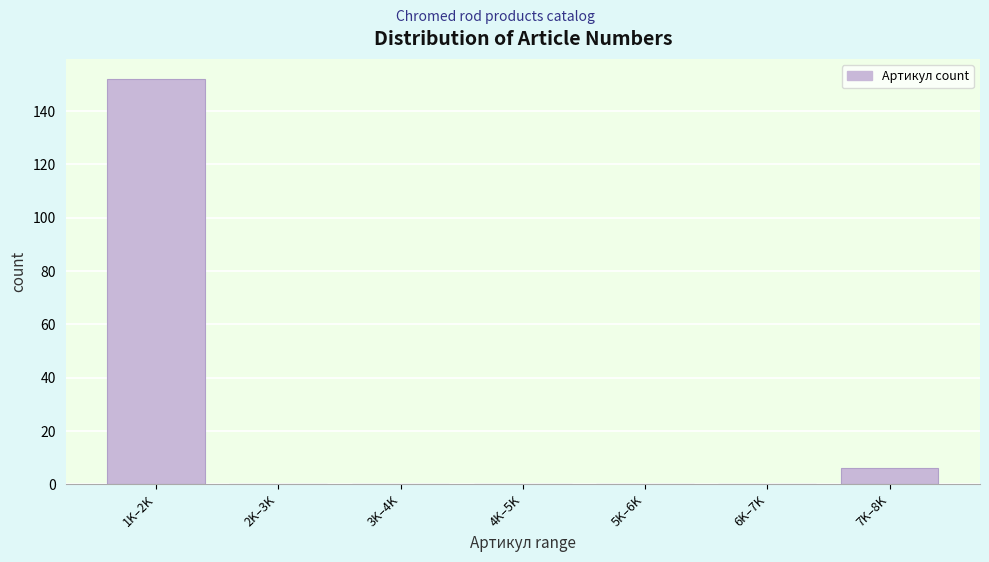

Reading right to left, extract all data points from this chart.

7K–8K=6	6K–7K=0	5K–6K=0	4K–5K=0	3K–4K=0	2K–3K=0	1K–2K=152